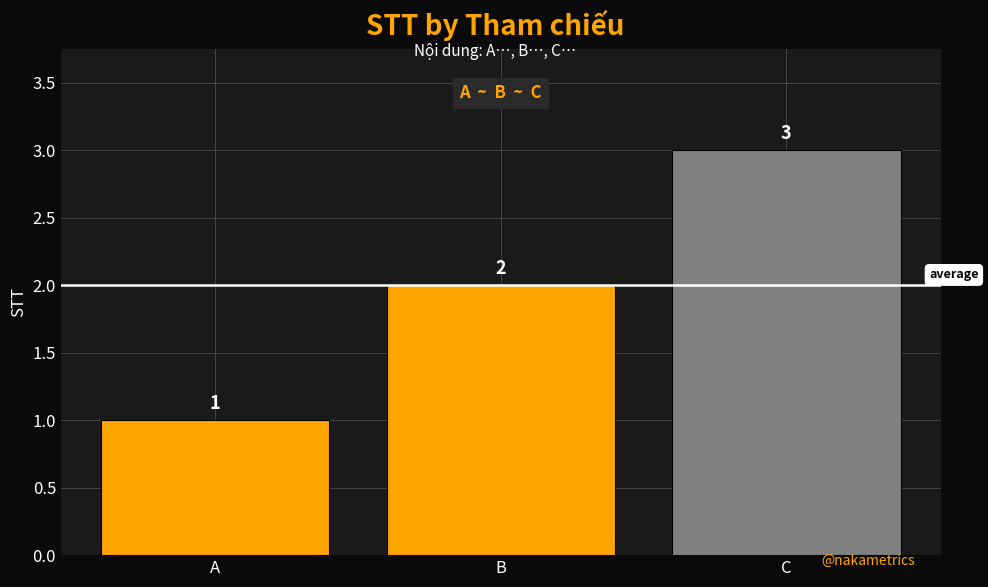

What is the difference between the values at C and A?

2